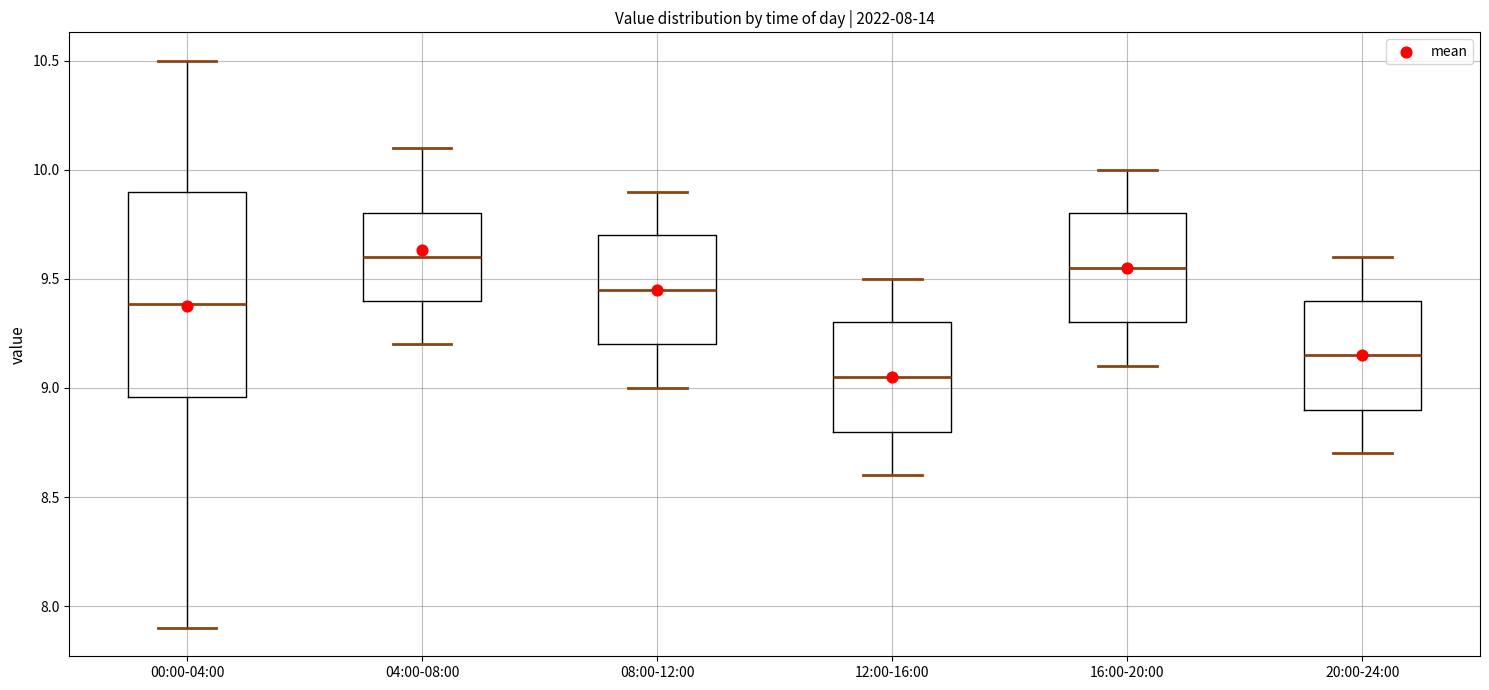

Comparing the boxes themselves (not the whiskers), which one is the tallest?

00:00-04:00